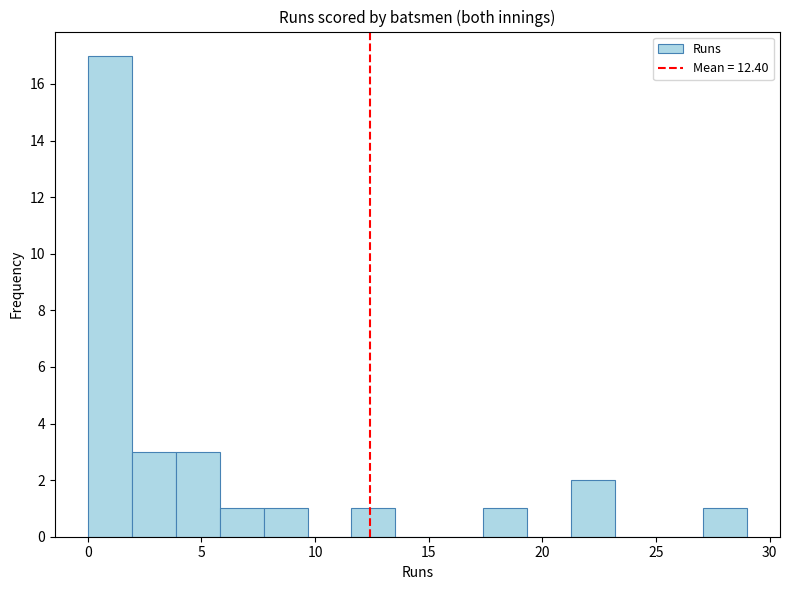

Read against the x-axis, roughly where is the centre of the tallest bar?

1.0